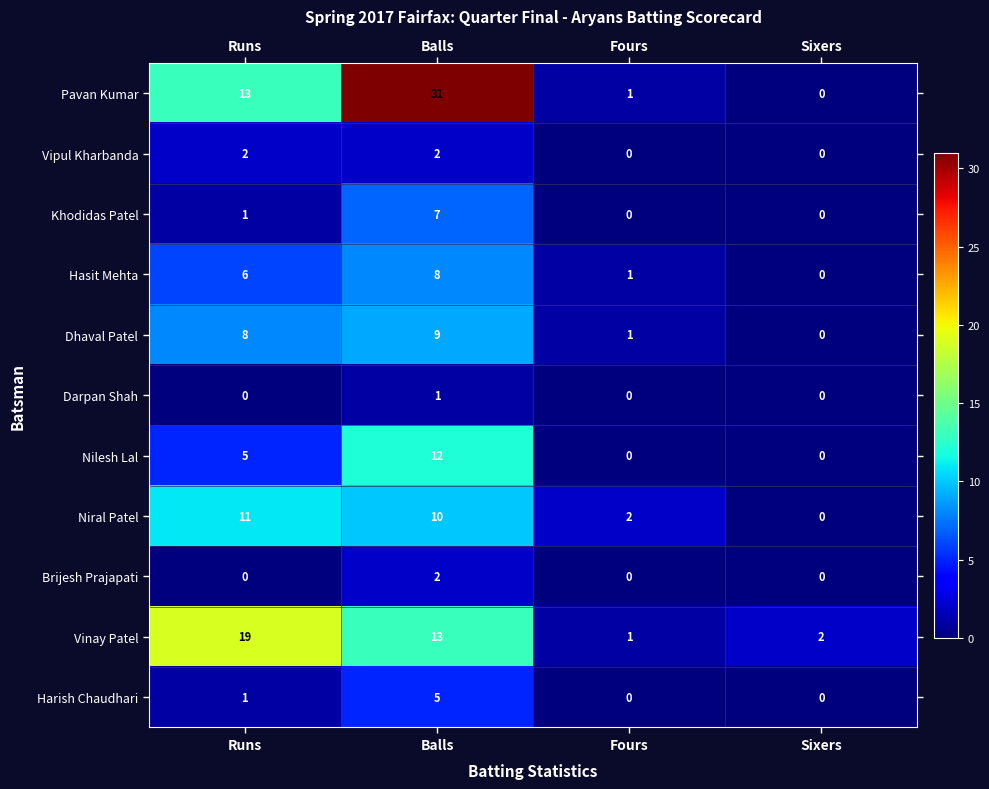

How many values in the Brijesh Prajapati series exceed 0?

1